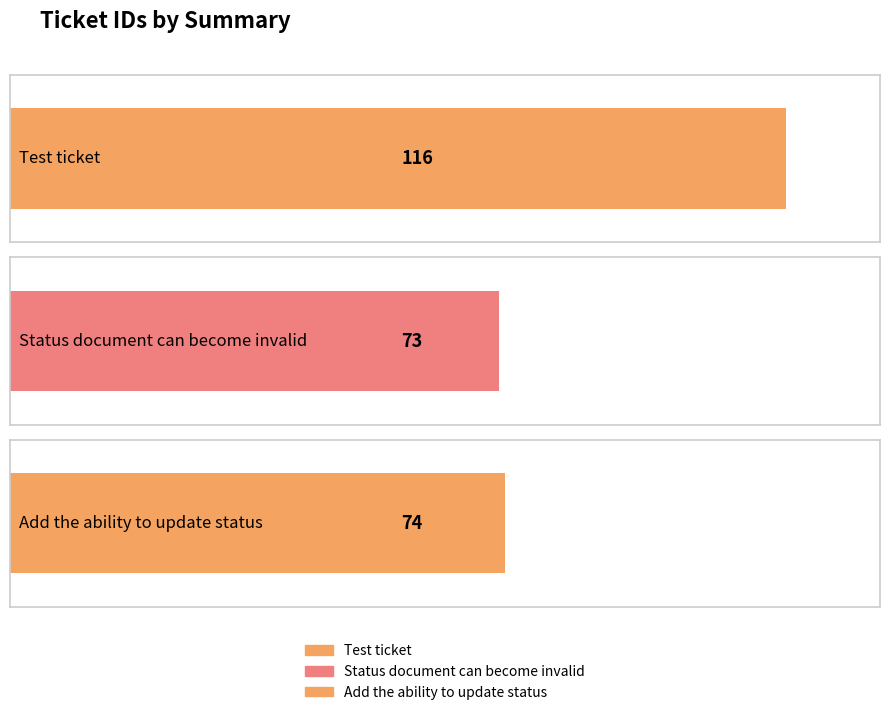

The chart shows a value of 73 at Status document can become invalid. True or false?

True